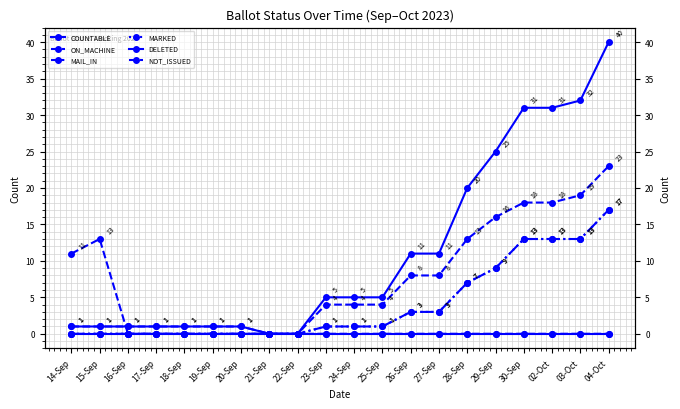

Rank the categories by MAIL_IN value from lowest to highest.

14-Sep, 15-Sep, 16-Sep, 17-Sep, 18-Sep, 19-Sep, 20-Sep, 21-Sep, 22-Sep, 23-Sep, 24-Sep, 25-Sep, 26-Sep, 27-Sep, 28-Sep, 29-Sep, 30-Sep, 02-Oct, 03-Oct, 04-Oct